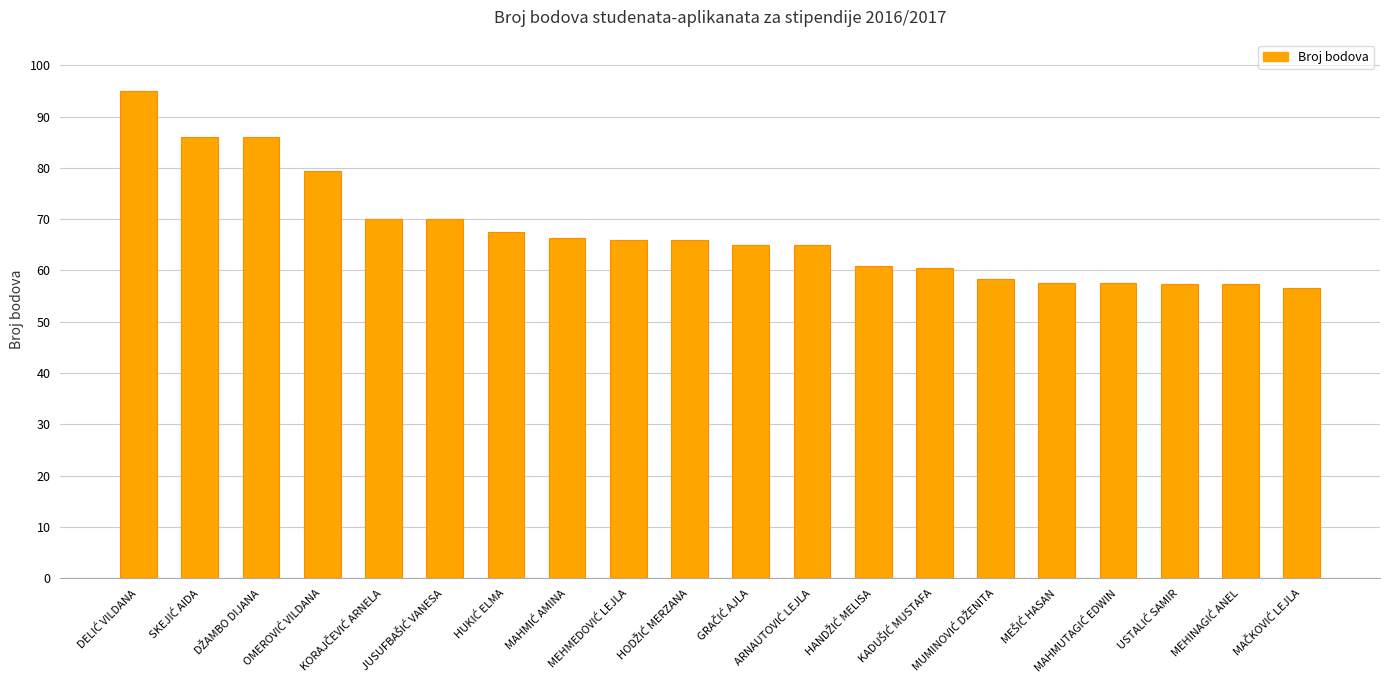

What is the difference between the maximum and minimum values?

38.5